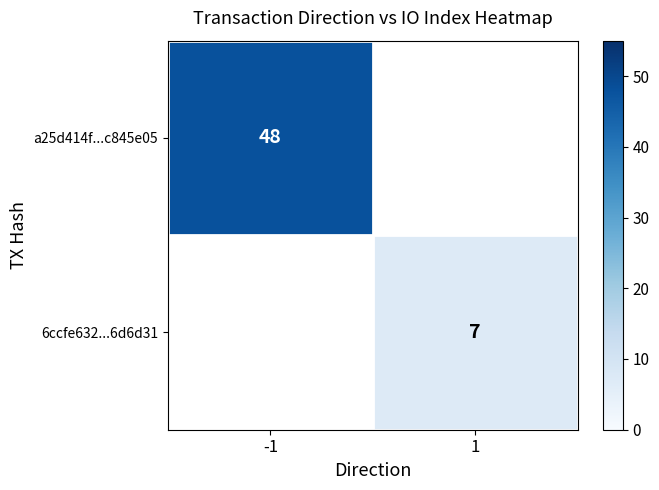

At how many categories does at least one series exceed 24?

1